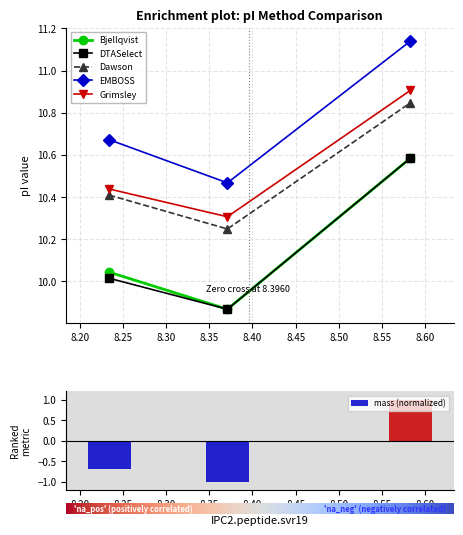

Between 8.234 and 8.371, which is larger?

8.234